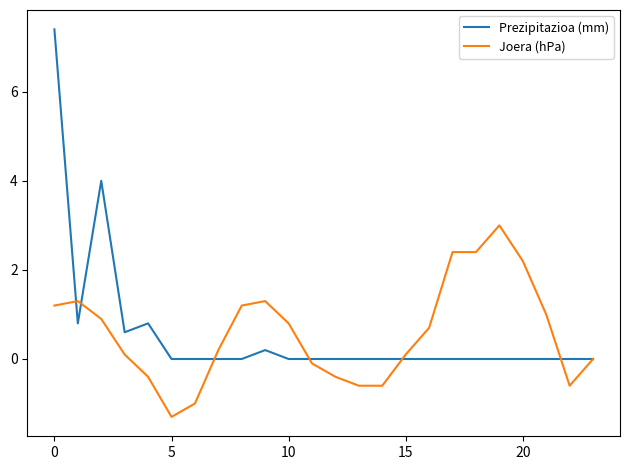

What is the minimum value shown in the chart?

-1.3